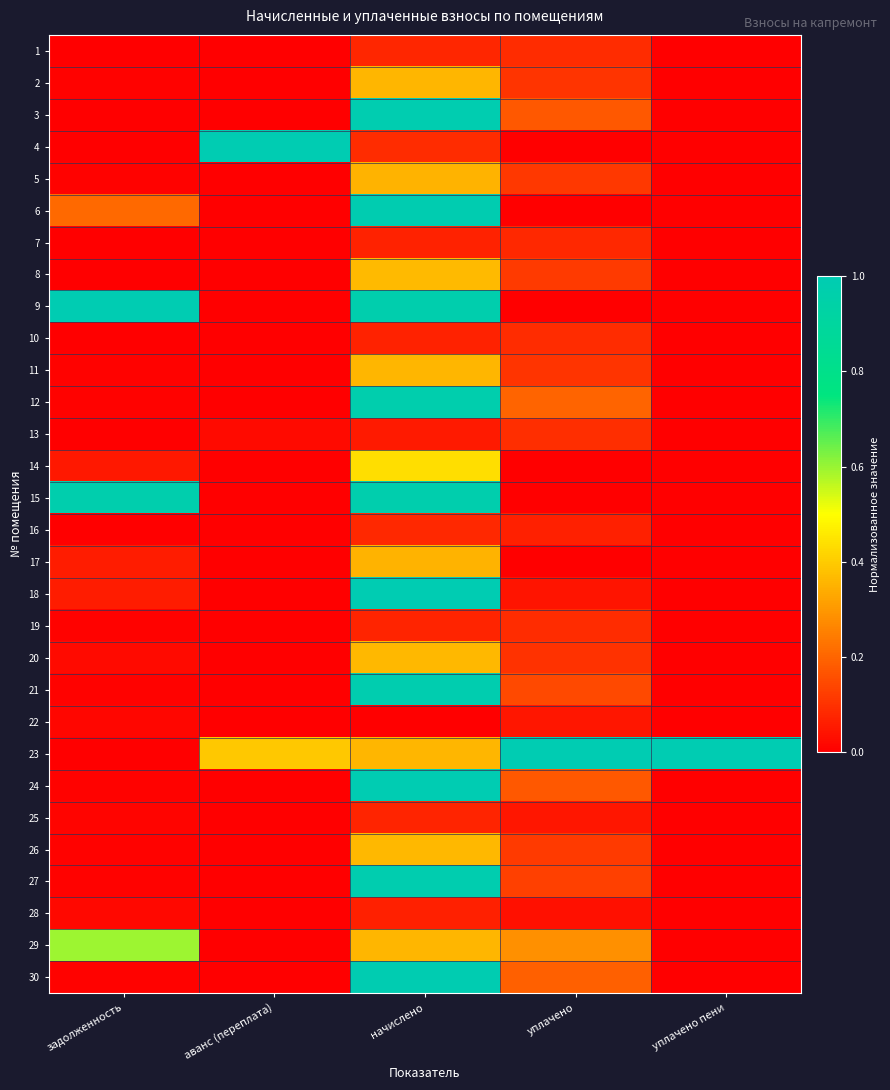

What is the difference between the highest and lowest values at уплачено пени?

1.0